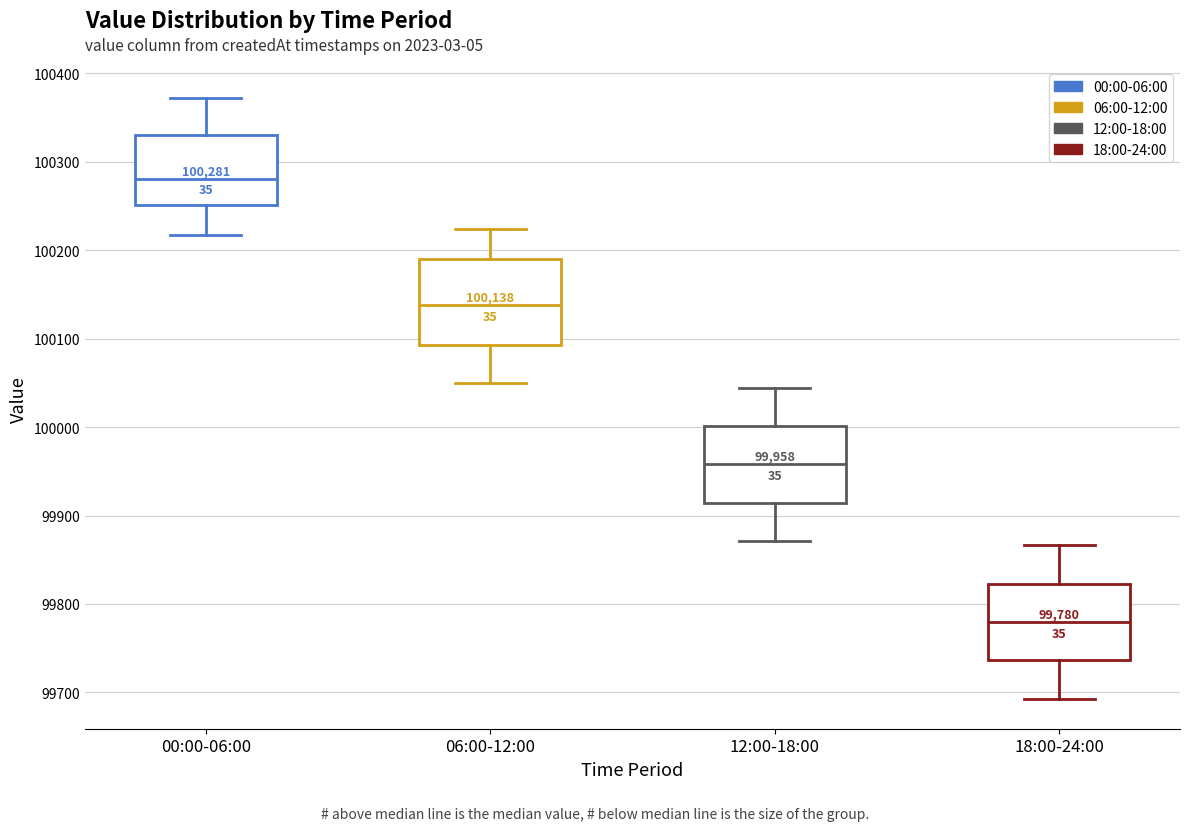

Comparing the boxes themselves (not the whiskers), which one is the tallest?

06:00-12:00